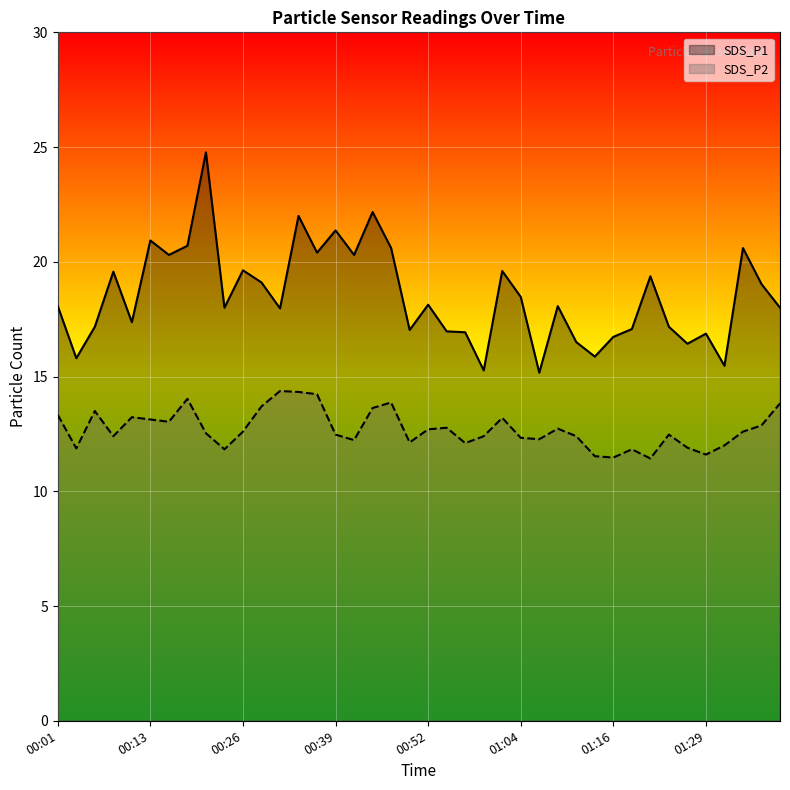

How many data points does each series have?

40